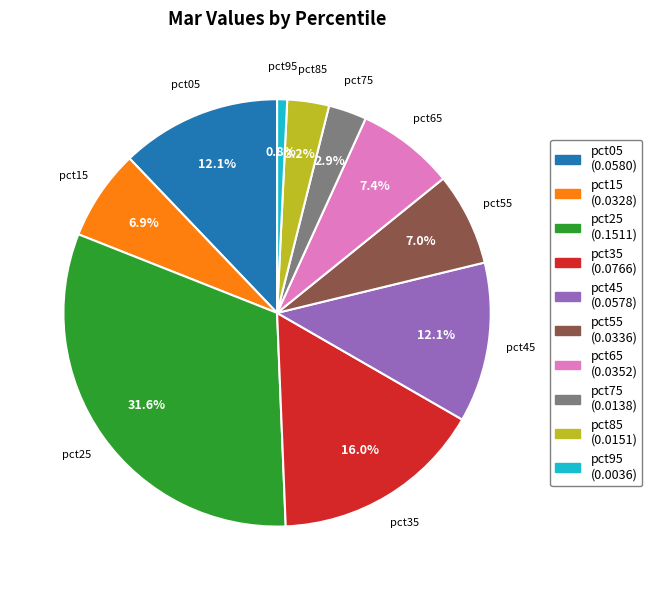

Which has a higher value, pct95 or pct55?

pct55